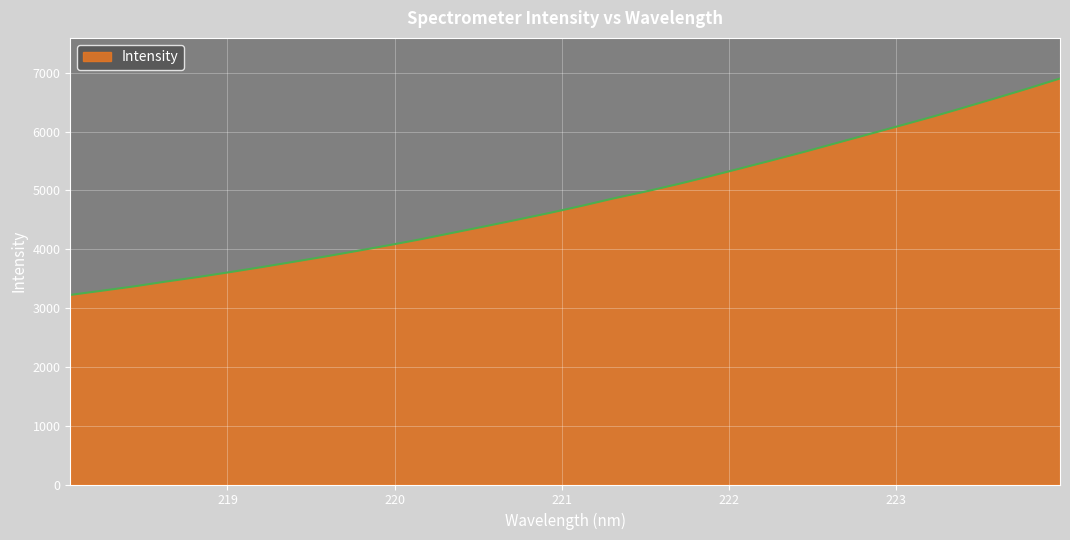

What is the maximum value shown in the chart?

6904.0